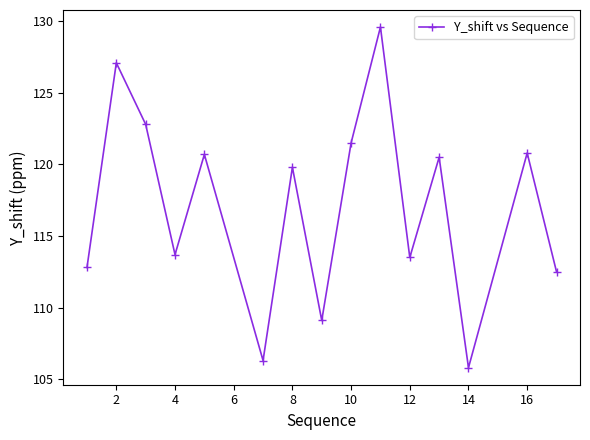

What is the value of the 6th point from the left?

106.3